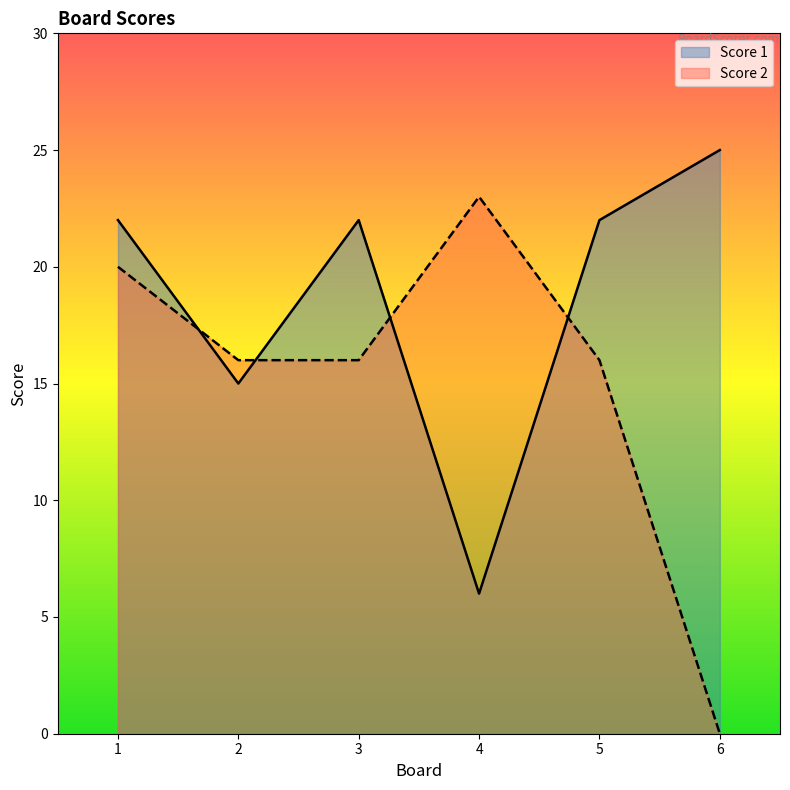

Which series has the largest total across all categories?

Score 1